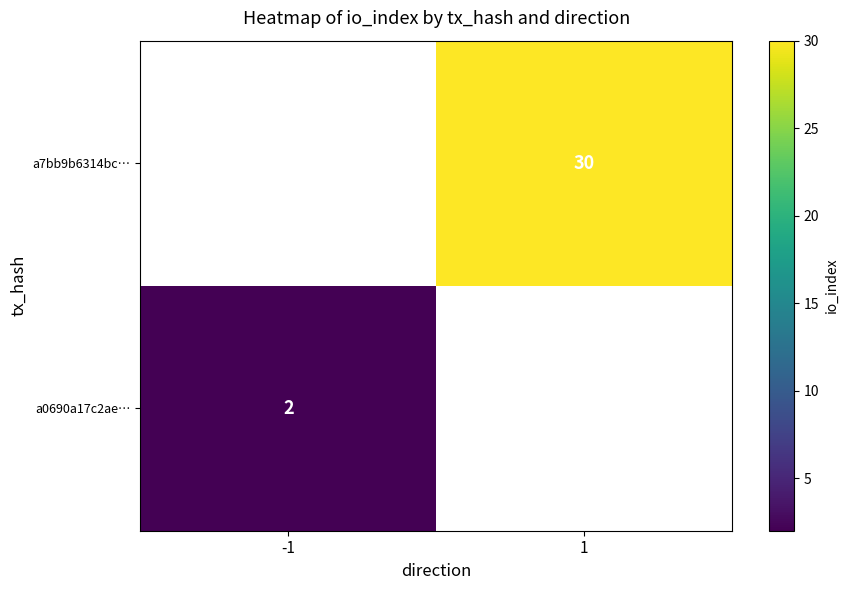

Is it true that a0690a17c2ae… equals 1 at -1?

False